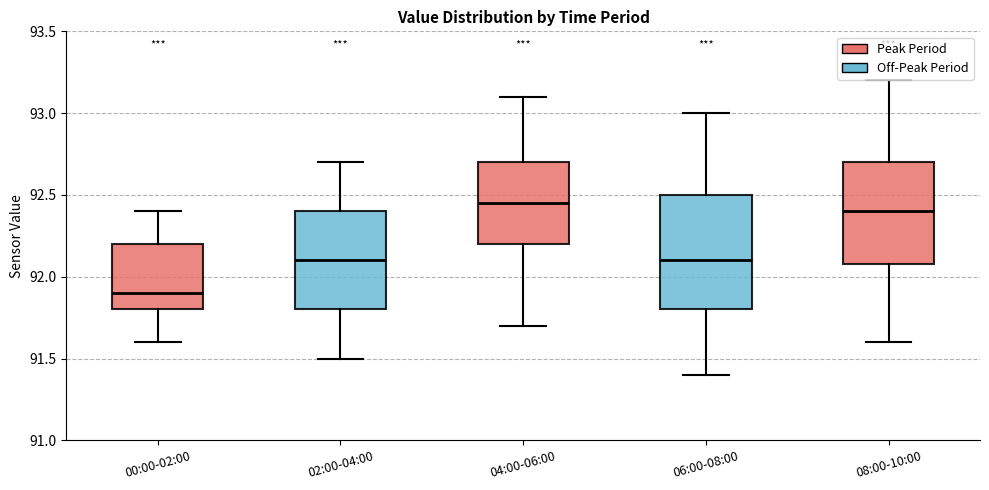

Where is the lower edge of the box for 06:00-08:00 on the y-axis? The values are not printed on the chart, so give them approximately, as read against the axis.

91.80